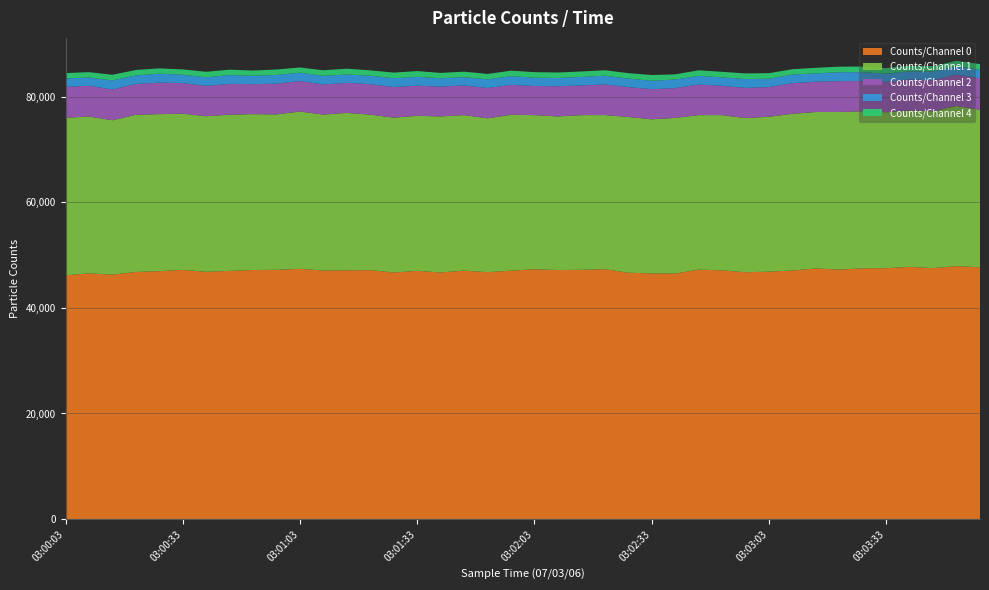

Reading left to right, transcribe all the data shown in this chart.

Counts/Channel 0: 03:00:03=46163	03:00:09=46533	03:00:15=46297	03:00:21=46793	03:00:27=46953	03:00:33=47186	03:00:39=46829	03:00:45=47001	03:00:51=47164	03:00:57=47209	03:01:03=47382	03:01:09=47071	03:01:15=47112	03:01:21=47140	03:01:27=46699	03:01:33=47008	03:01:39=46705	03:01:45=47053	03:01:51=46759	03:01:57=47048	03:02:03=47305	03:02:09=47163	03:02:15=47204	03:02:21=47341	03:02:27=46653	03:02:33=46526	03:02:39=46491	03:02:45=47243	03:02:51=47104	03:02:57=46745	03:03:03=46855	03:03:09=47066	03:03:15=47461	03:03:21=47244	03:03:27=47489	03:03:33=47512	03:03:39=47757	03:03:45=47514	03:03:51=47907	03:03:57=47680
Counts/Channel 1: 03:00:03=29833	03:00:09=29701	03:00:15=29229	03:00:21=29768	03:00:27=29731	03:00:33=29590	03:00:39=29462	03:00:45=29581	03:00:51=29520	03:00:57=29421	03:01:03=29803	03:01:09=29527	03:01:15=29806	03:01:21=29456	03:01:27=29314	03:01:33=29361	03:01:39=29546	03:01:45=29447	03:01:51=29130	03:01:57=29509	03:02:03=29192	03:02:09=29091	03:02:15=29287	03:02:21=29170	03:02:27=29498	03:02:33=29180	03:02:39=29481	03:02:45=29259	03:02:51=29394	03:02:57=29191	03:03:03=29332	03:03:09=29685	03:03:15=29627	03:03:21=29844	03:03:27=29746	03:03:33=29527	03:03:39=29626	03:03:45=29694	03:03:51=30332	03:03:57=29831
Counts/Channel 2: 03:00:03=5856	03:00:09=5814	03:00:15=5823	03:00:21=5833	03:00:27=5964	03:00:33=5779	03:00:39=5748	03:00:45=5830	03:00:51=5675	03:00:57=5821	03:01:03=5765	03:01:09=5698	03:01:15=5688	03:01:21=5755	03:01:27=5806	03:01:33=5696	03:01:39=5640	03:01:45=5613	03:01:51=5738	03:01:57=5661	03:02:03=5514	03:02:09=5711	03:02:15=5623	03:02:21=5793	03:02:27=5647	03:02:33=5699	03:02:39=5643	03:02:45=5776	03:02:51=5551	03:02:57=5707	03:03:03=5620	03:03:09=5794	03:03:15=5732	03:03:21=5845	03:03:27=5702	03:03:33=5759	03:03:39=5864	03:03:45=5890	03:03:51=5927	03:03:57=5970
Counts/Channel 3: 03:00:03=1586	03:00:09=1567	03:00:15=1713	03:00:21=1617	03:00:27=1690	03:00:33=1586	03:00:39=1611	03:00:45=1670	03:00:51=1586	03:00:57=1641	03:01:03=1576	03:01:09=1642	03:01:15=1573	03:01:21=1610	03:01:27=1663	03:01:33=1677	03:01:39=1589	03:01:45=1567	03:01:51=1635	03:01:57=1651	03:02:03=1573	03:02:09=1558	03:02:15=1609	03:02:21=1659	03:02:27=1621	03:02:33=1599	03:02:39=1622	03:02:45=1644	03:02:51=1598	03:02:57=1683	03:03:03=1588	03:03:09=1632	03:03:15=1581	03:03:21=1687	03:03:27=1694	03:03:33=1544	03:03:39=1558	03:03:45=1669	03:03:51=1600	03:03:57=1602
Counts/Channel 4: 03:00:03=1015	03:00:09=1015	03:00:15=1070	03:00:21=1032	03:00:27=1009	03:00:33=1011	03:00:39=1053	03:00:45=1018	03:00:51=990	03:00:57=1042	03:01:03=989	03:01:09=1047	03:01:15=1113	03:01:21=1006	03:01:27=1065	03:01:33=1092	03:01:39=1012	03:01:45=1044	03:01:51=1029	03:01:57=1045	03:02:03=1046	03:02:09=1040	03:02:15=1039	03:02:21=1023	03:02:27=1028	03:02:33=1085	03:02:39=975	03:02:45=1062	03:02:51=1049	03:02:57=1065	03:03:03=1046	03:03:09=1010	03:03:15=1054	03:03:21=1050	03:03:27=1061	03:03:33=1057	03:03:39=1036	03:03:45=997	03:03:51=1015	03:03:57=1077